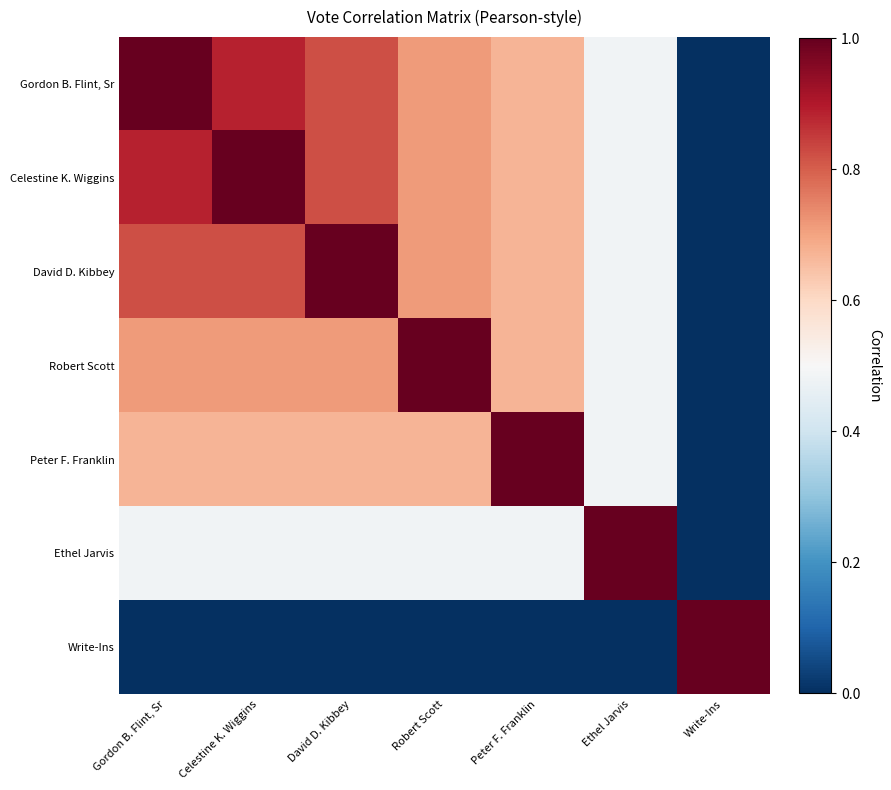

Reading right to left, extract all data points from this chart.

Gordon B. Flint, Sr: Write-Ins=0.0	Ethel Jarvis=0.5	Peter F. Franklin=0.7	Robert Scott=0.7	David D. Kibbey=0.8	Celestine K. Wiggins=0.9	Gordon B. Flint, Sr=1.0
Celestine K. Wiggins: Write-Ins=0.0	Ethel Jarvis=0.5	Peter F. Franklin=0.7	Robert Scott=0.7	David D. Kibbey=0.8	Celestine K. Wiggins=1.0	Gordon B. Flint, Sr=0.9
David D. Kibbey: Write-Ins=0.0	Ethel Jarvis=0.5	Peter F. Franklin=0.7	Robert Scott=0.7	David D. Kibbey=1.0	Celestine K. Wiggins=0.8	Gordon B. Flint, Sr=0.8
Robert Scott: Write-Ins=0.0	Ethel Jarvis=0.5	Peter F. Franklin=0.7	Robert Scott=1.0	David D. Kibbey=0.7	Celestine K. Wiggins=0.7	Gordon B. Flint, Sr=0.7
Peter F. Franklin: Write-Ins=0.0	Ethel Jarvis=0.5	Peter F. Franklin=1.0	Robert Scott=0.7	David D. Kibbey=0.7	Celestine K. Wiggins=0.7	Gordon B. Flint, Sr=0.7
Ethel Jarvis: Write-Ins=0.0	Ethel Jarvis=1.0	Peter F. Franklin=0.5	Robert Scott=0.5	David D. Kibbey=0.5	Celestine K. Wiggins=0.5	Gordon B. Flint, Sr=0.5
Write-Ins: Write-Ins=1.0	Ethel Jarvis=0.0	Peter F. Franklin=0.0	Robert Scott=0.0	David D. Kibbey=0.0	Celestine K. Wiggins=0.0	Gordon B. Flint, Sr=0.0